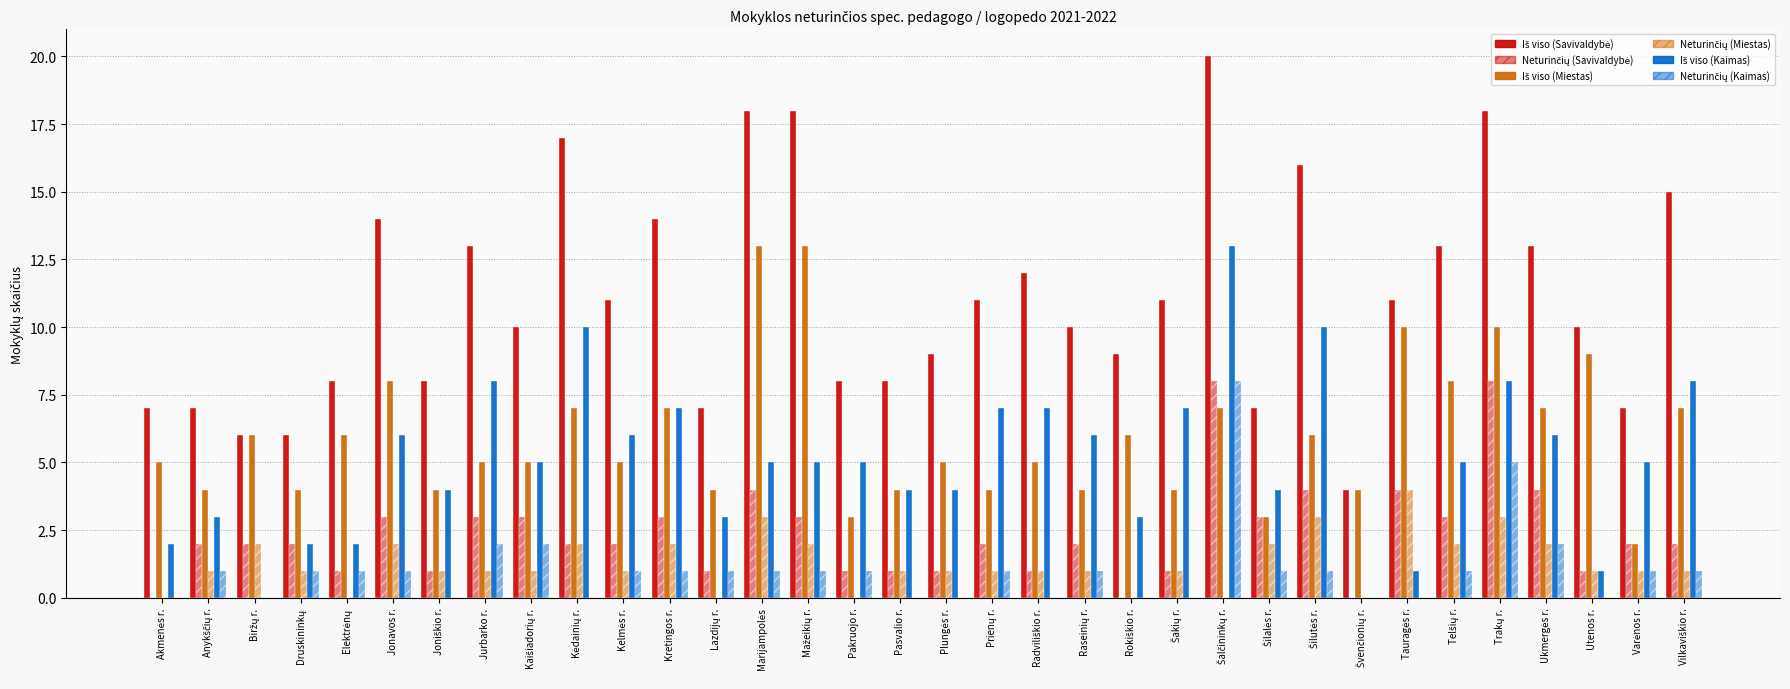

At how many categories does at least one series exceed 8?

22